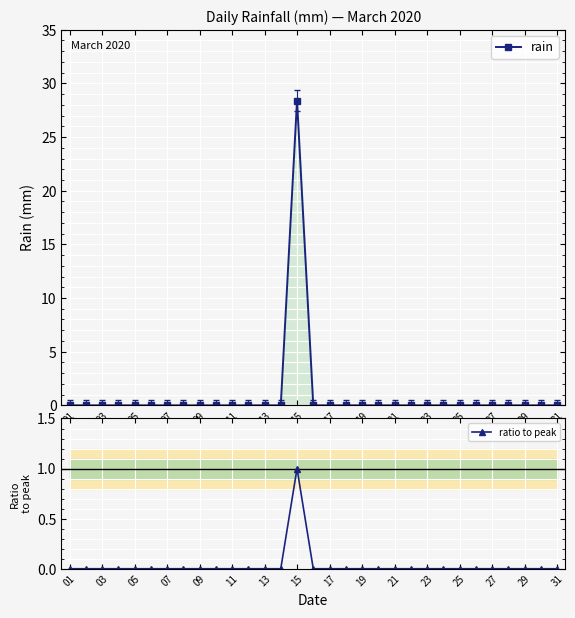

True or false: rain and ratio to peak cross at least once.

False